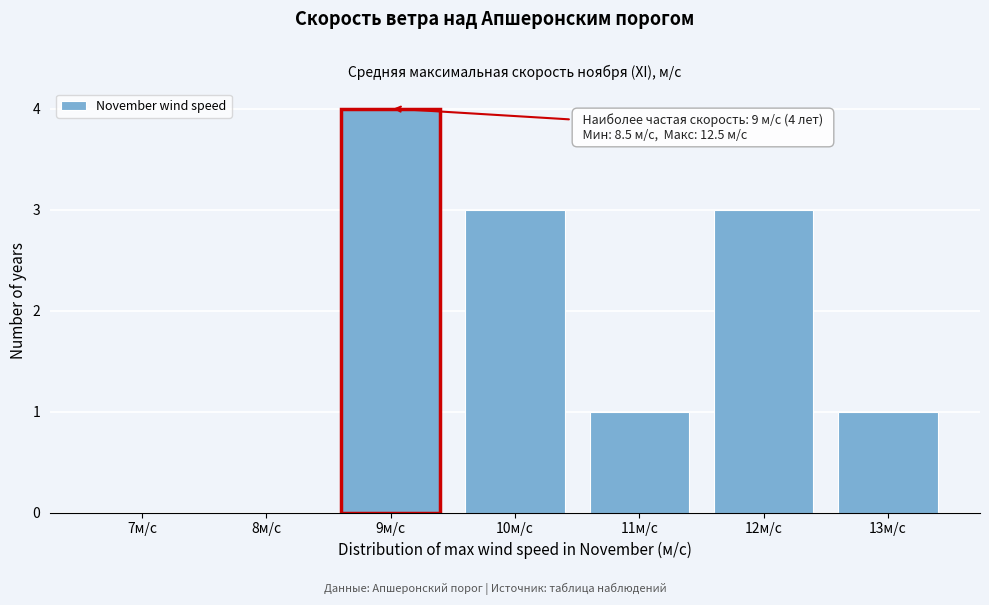

Reading left to right, extract all data points from this chart.

7м/с=0	8м/с=0	9м/с=4	10м/с=3	11м/с=1	12м/с=3	13м/с=1